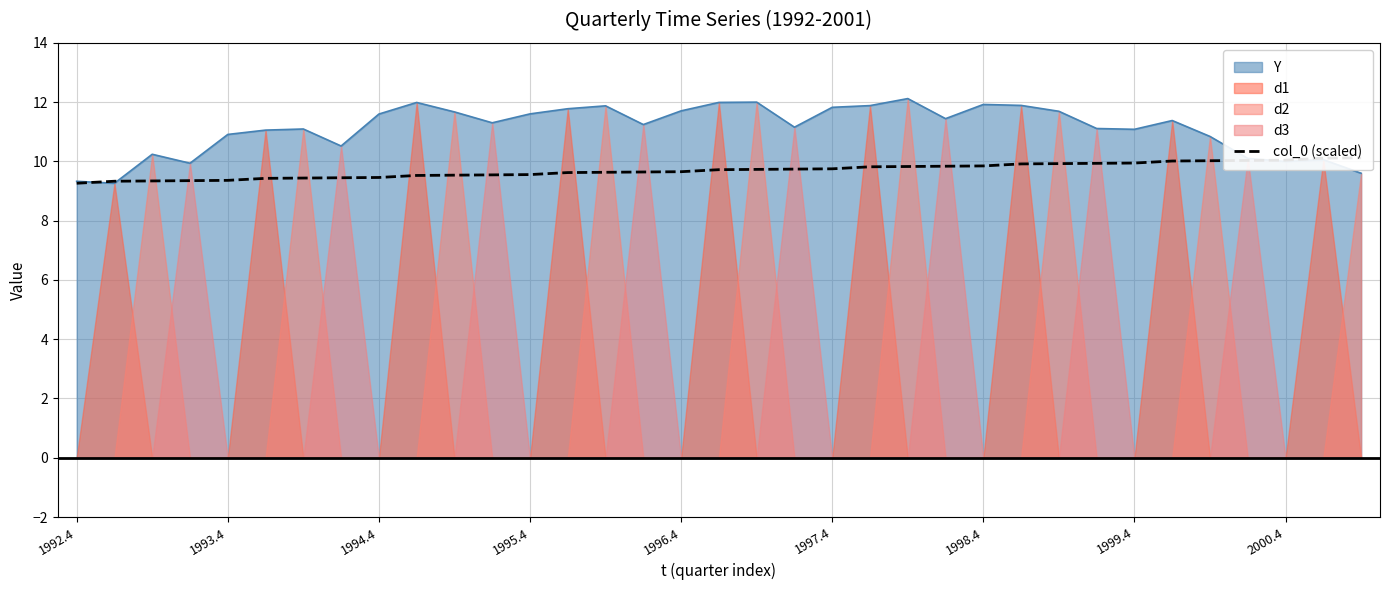

What is the lowest value of the Y series?

9.3